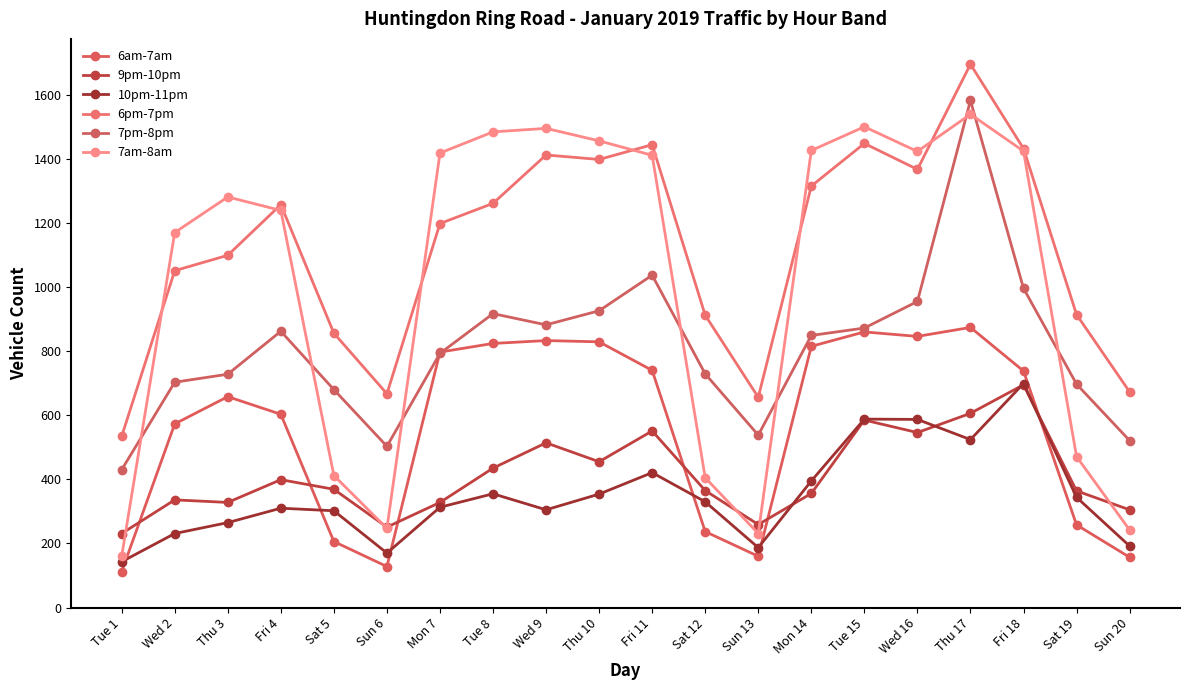

Does the chart display data point markers on the line(s)?

Yes